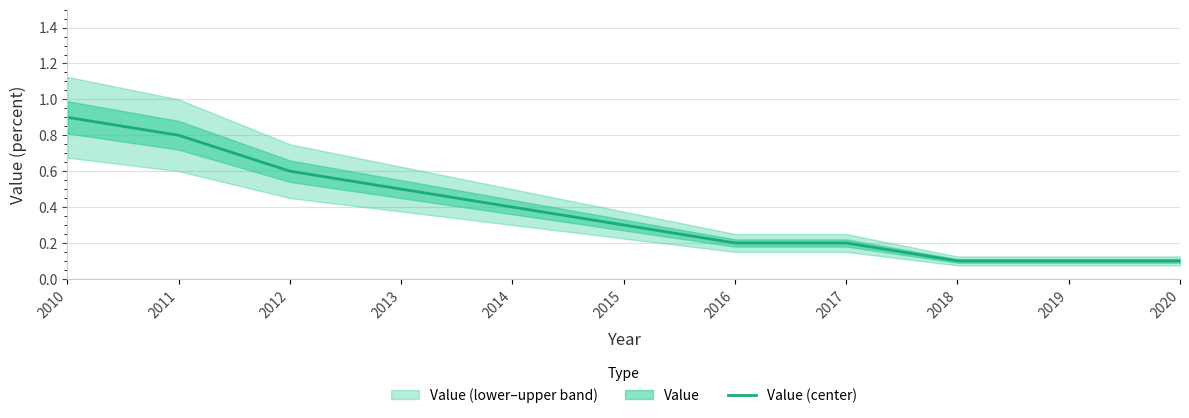

What is the average value?

0.4